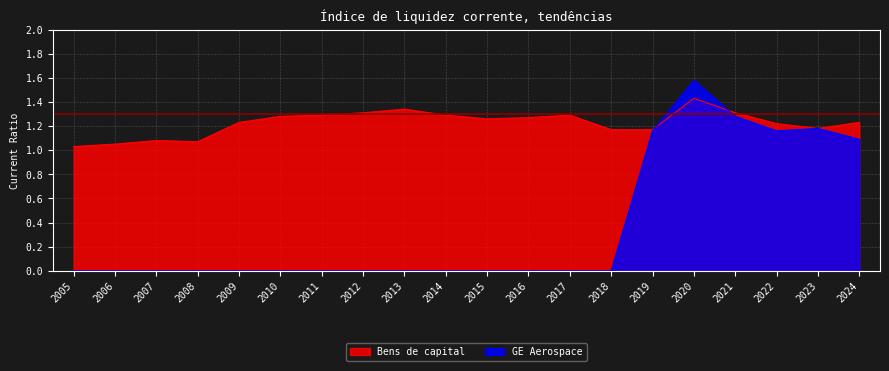

Which category has the highest value across all series?

2020